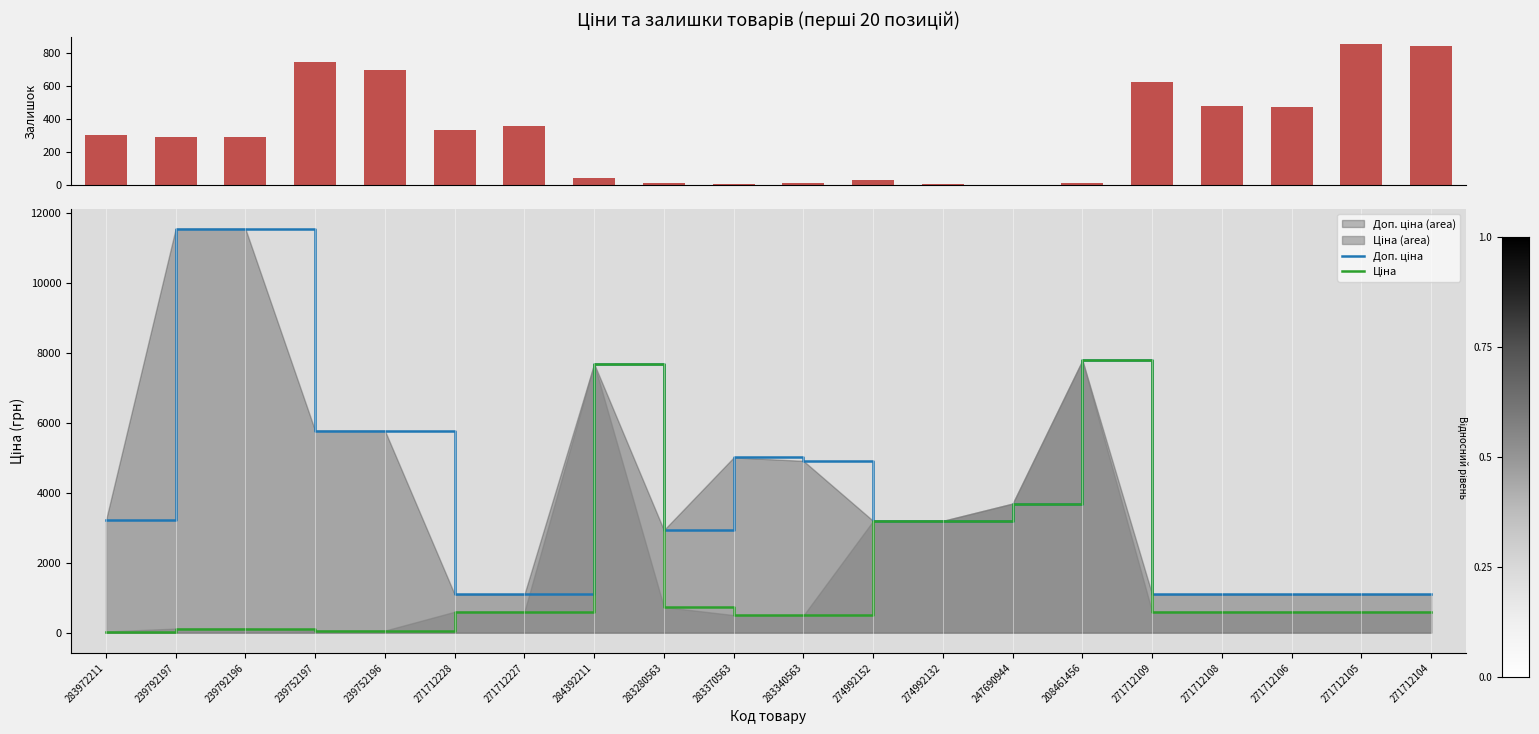

How many values in the Ціна series exceed 596?

13